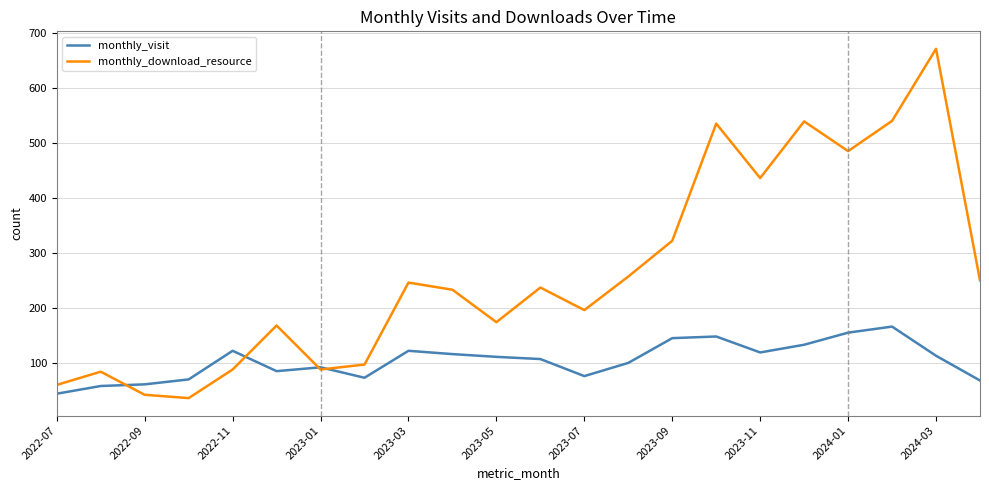

Is this an area chart (filled region under the line)?

No